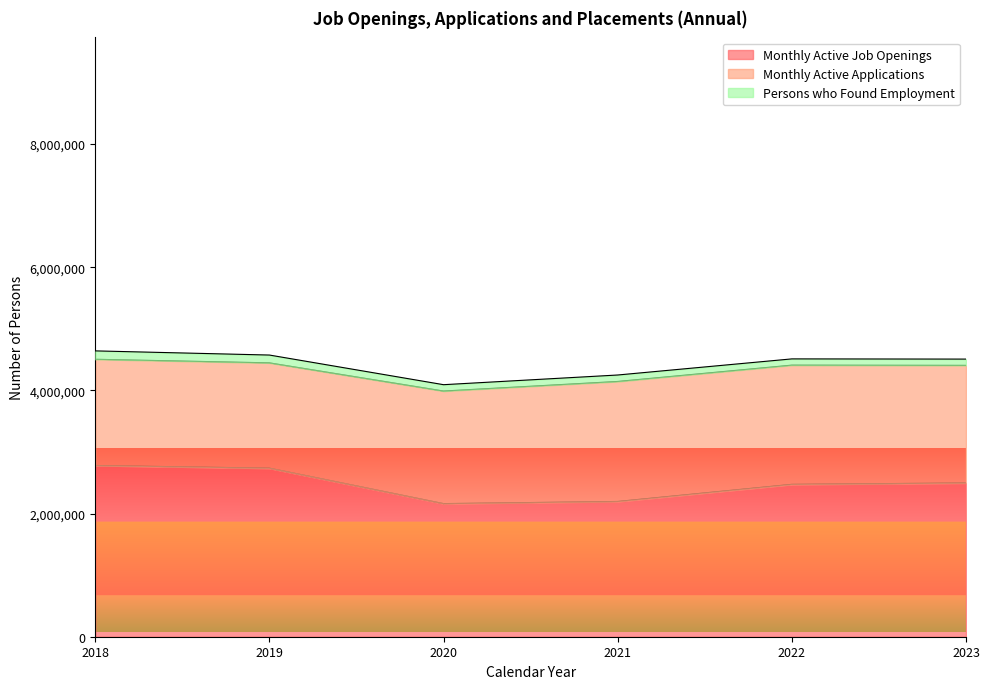

True or false: Persons who Found Employment and Monthly Active Applications intersect in this chart.

False